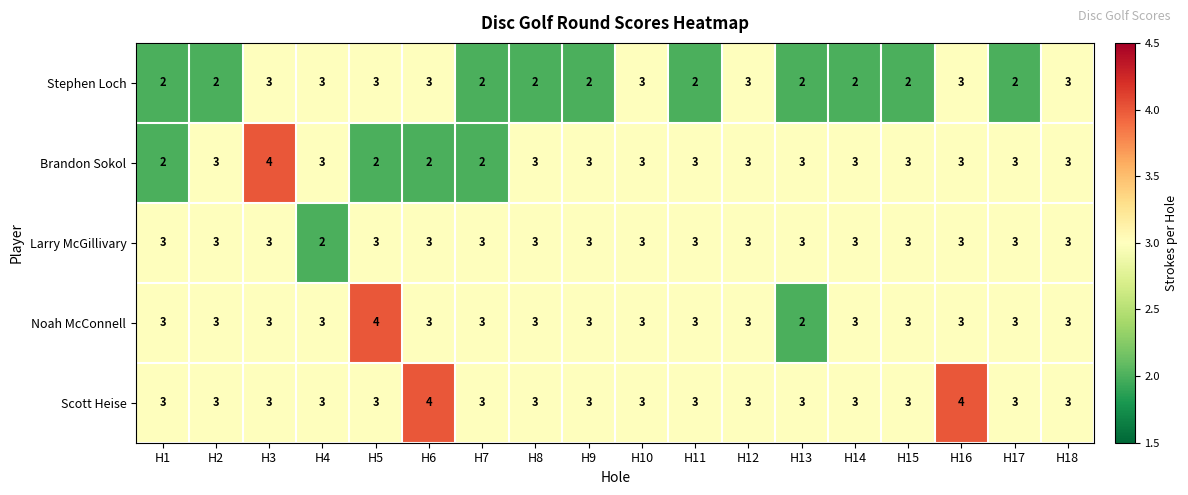

What is the average value of the Noah McConnell series?

3